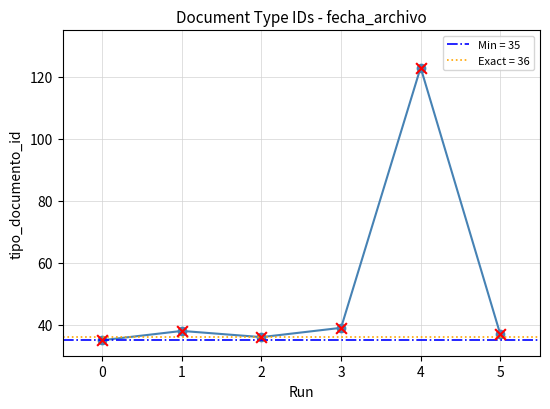

What is the change in value from 0 to 3?

+4